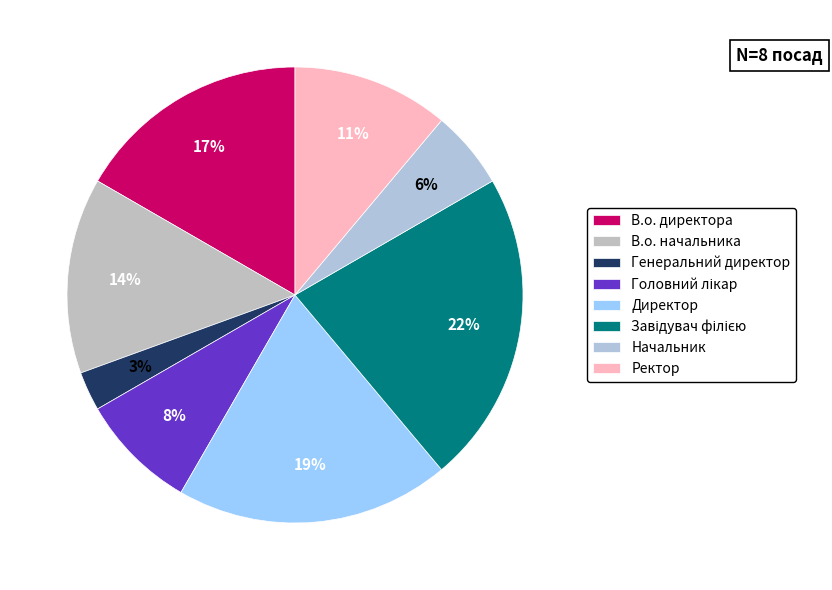

What is the smallest slice in the pie chart?

Генеральний директор